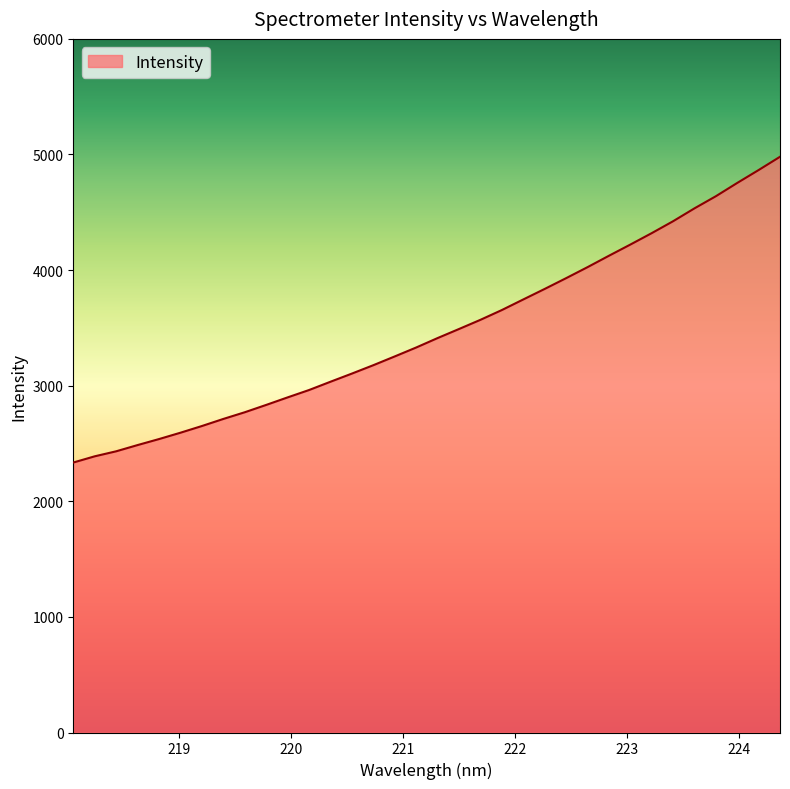

What is the smallest value displayed?

2335.3